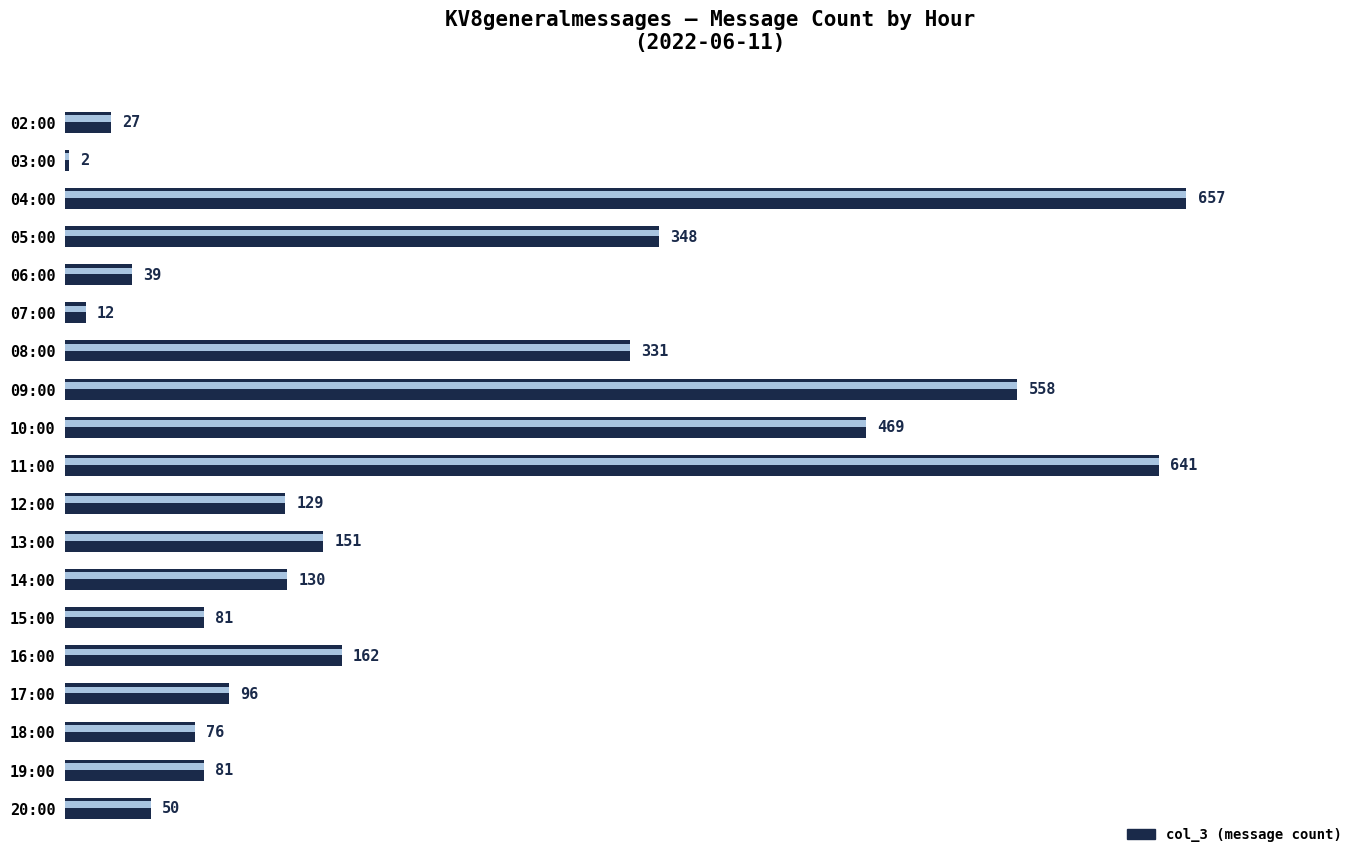

The value at 05:00 is 348. True or false?

True